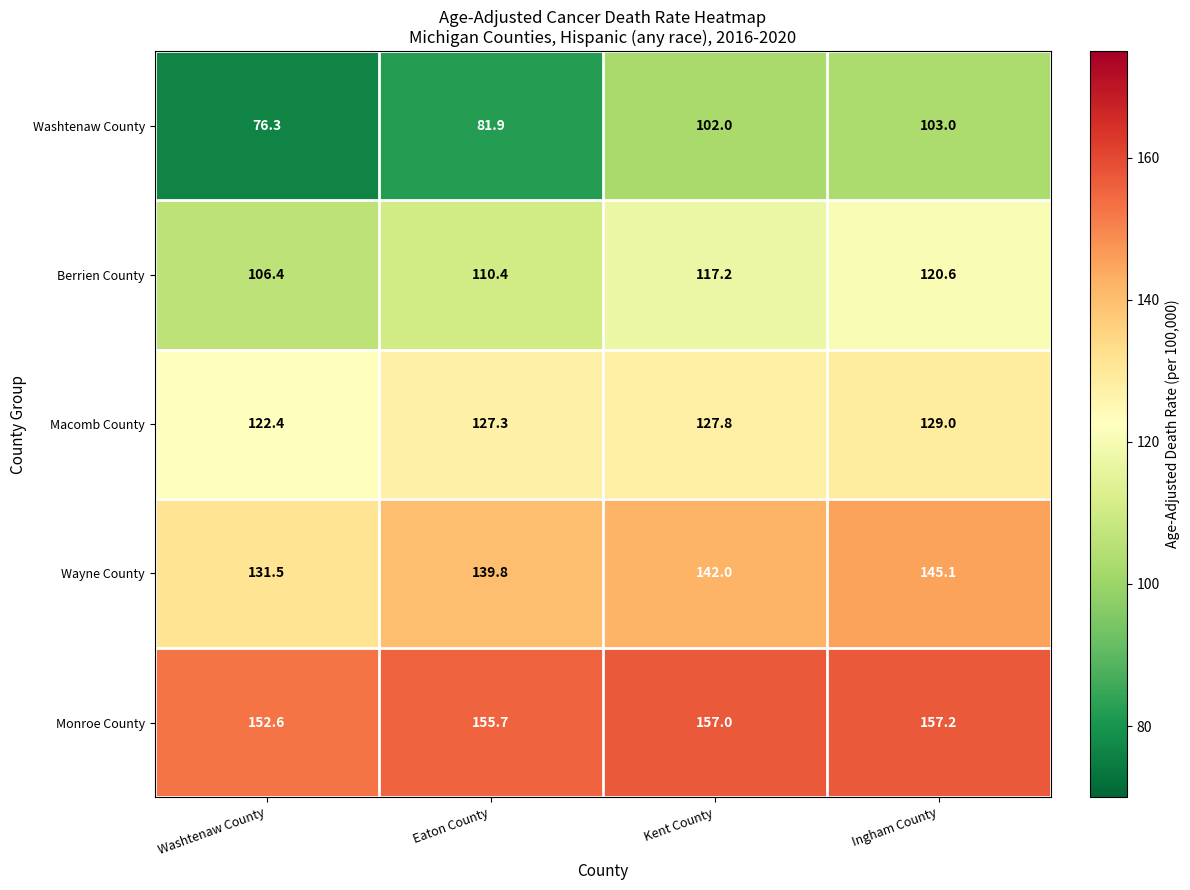

How many data points does each series have?

4